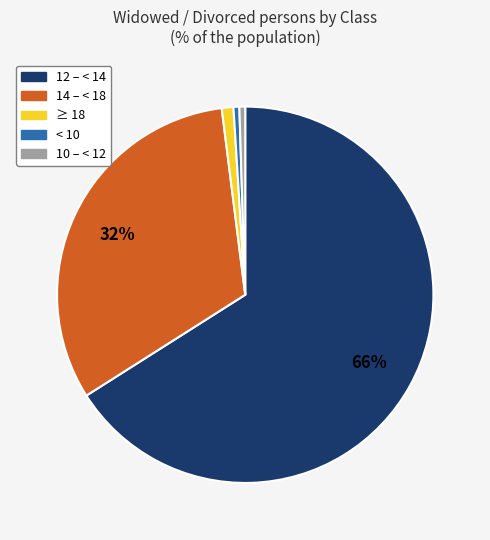

To the nearest percent, what is the difference between the largest and smallest slice percentages?

66%